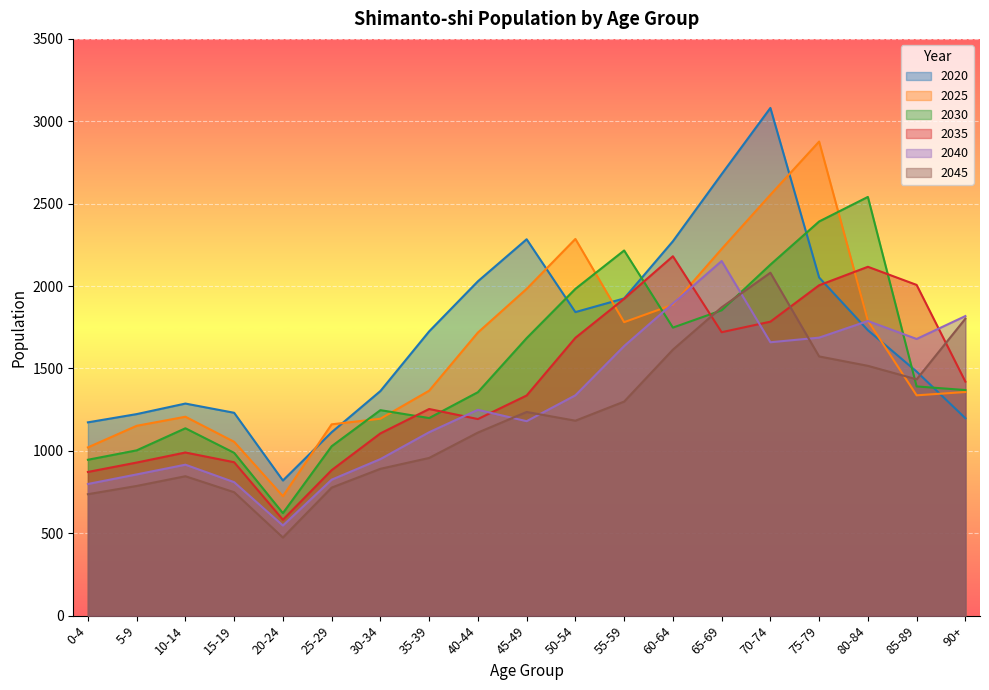

What are all the series names shown in the legend?

2020, 2025, 2030, 2035, 2040, 2045